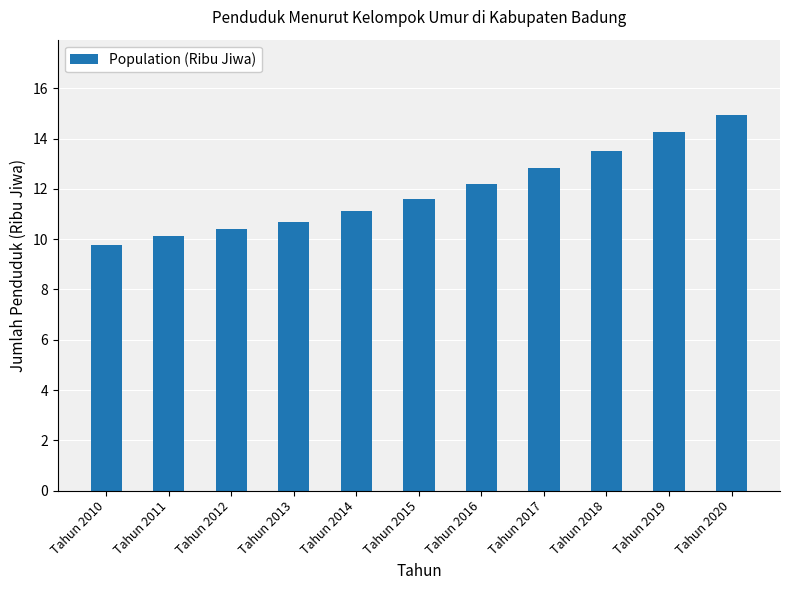

At which category does the chart reach its minimum across all series?

Tahun 2010